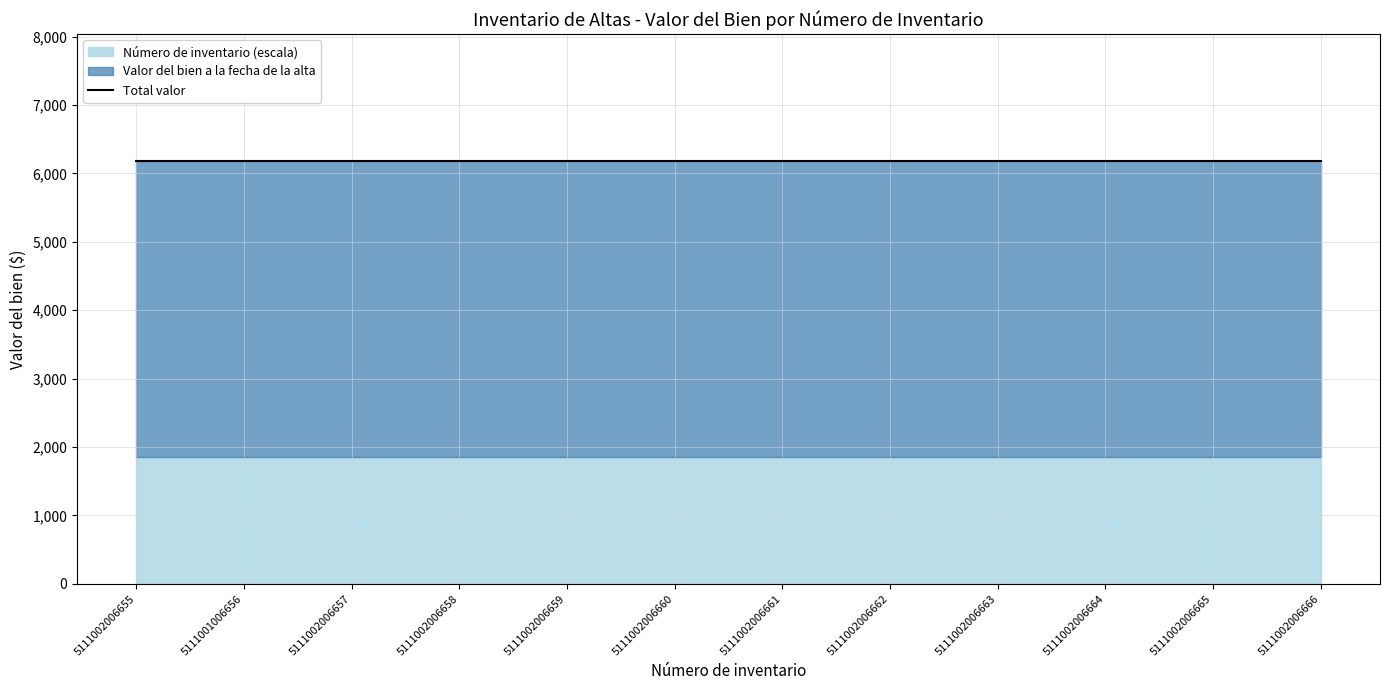

At which label does Número de inventario reach its peak?

5111002006666